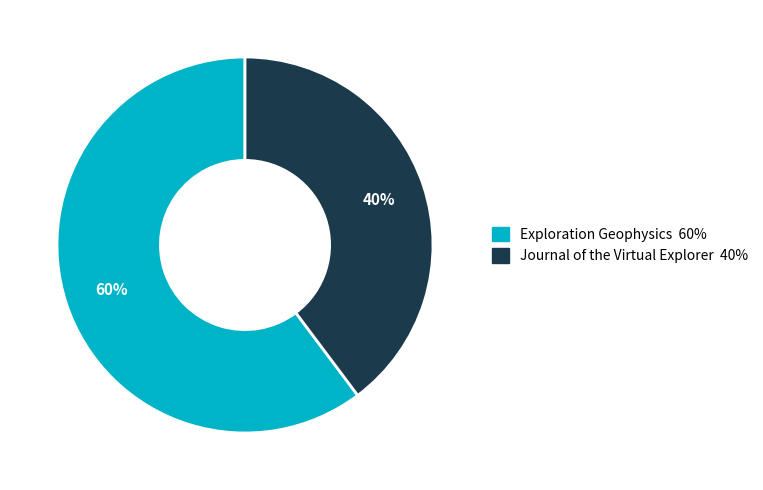

To the nearest percent, what is the difference between the largest and smallest slice percentages?

20%